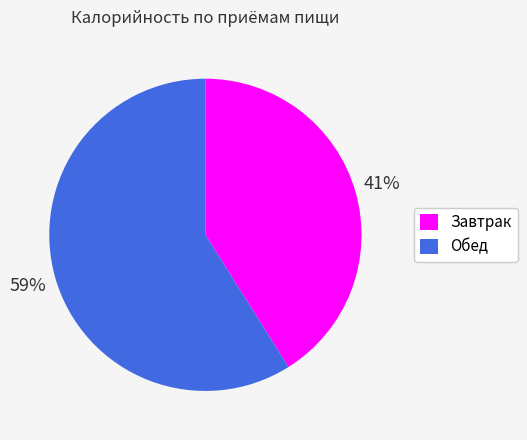

Which slice represents more than half of the pie?

Обед